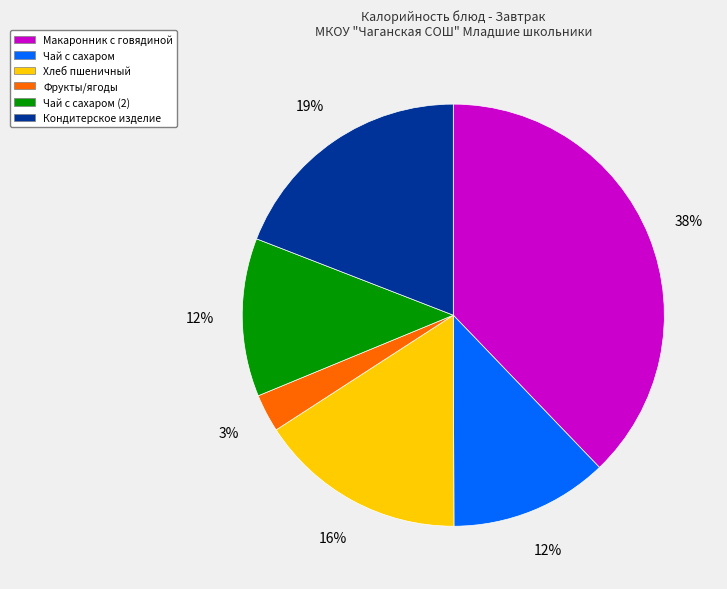

Which slice is the largest?

Макаронник с говядиной